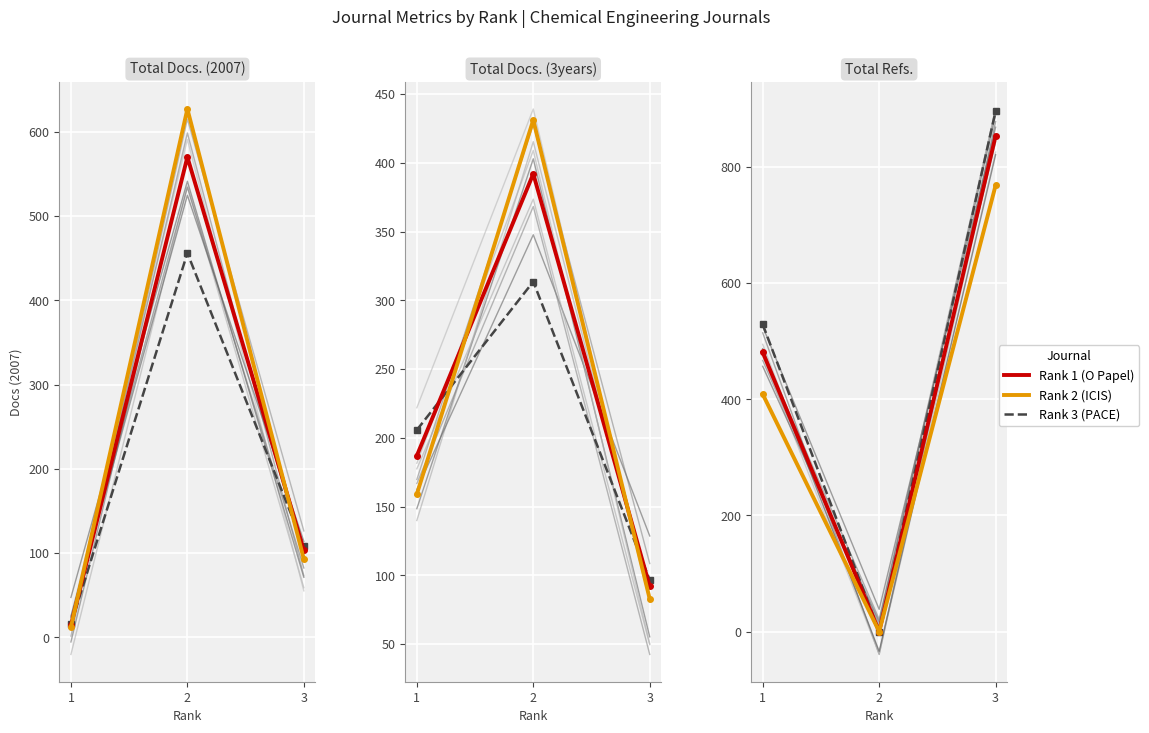

Rank the categories by Rank 2 (ICIS) value from highest to lowest.

3, 1, 2